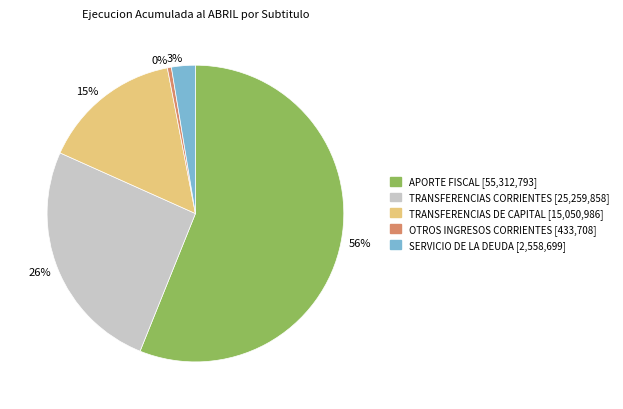

Which slice is the smallest?

OTROS INGRESOS CORRIENTES